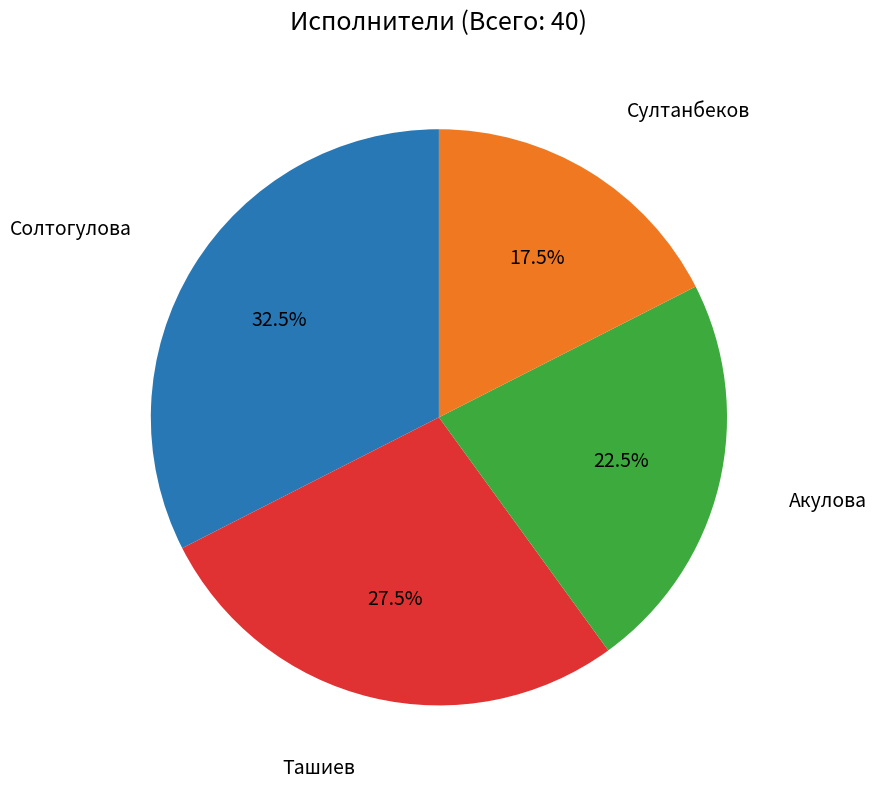

To the nearest percent, what is the combined percentage of Султанбеков and Акулова?

40%